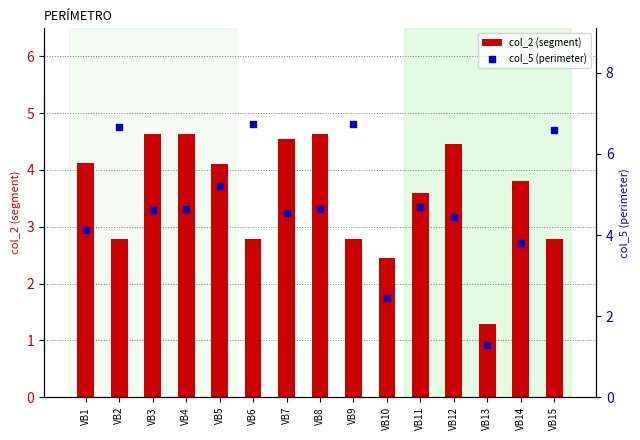

What are all the series names shown in the legend?

col_2 (segment), col_5 (perimeter)